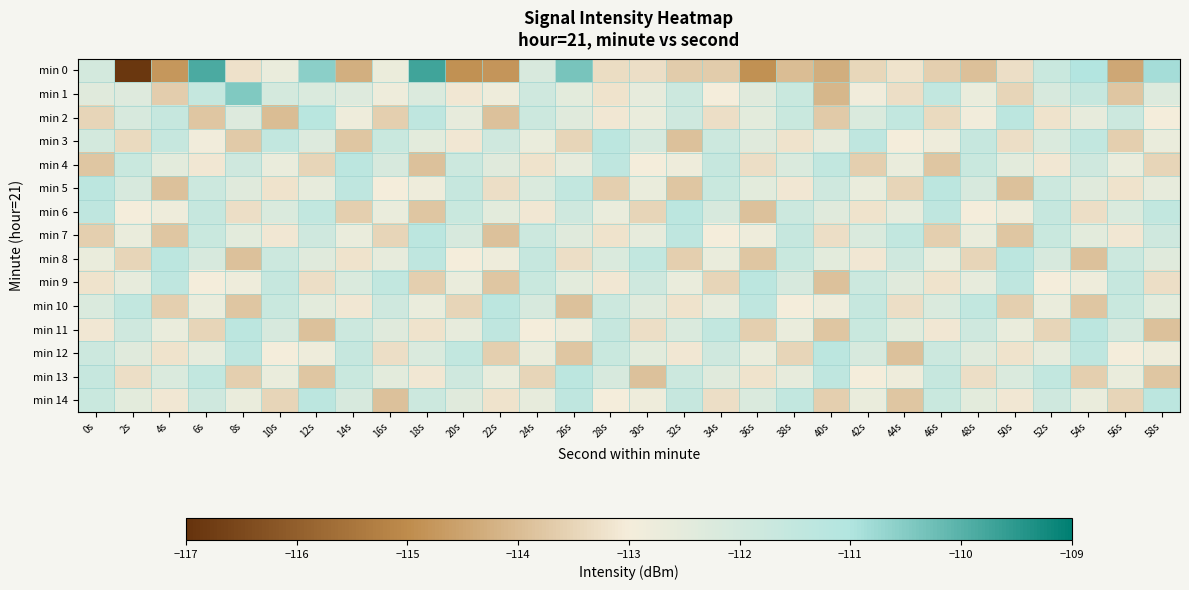

What is the spread (max minus min) of values at 24s?

1.9